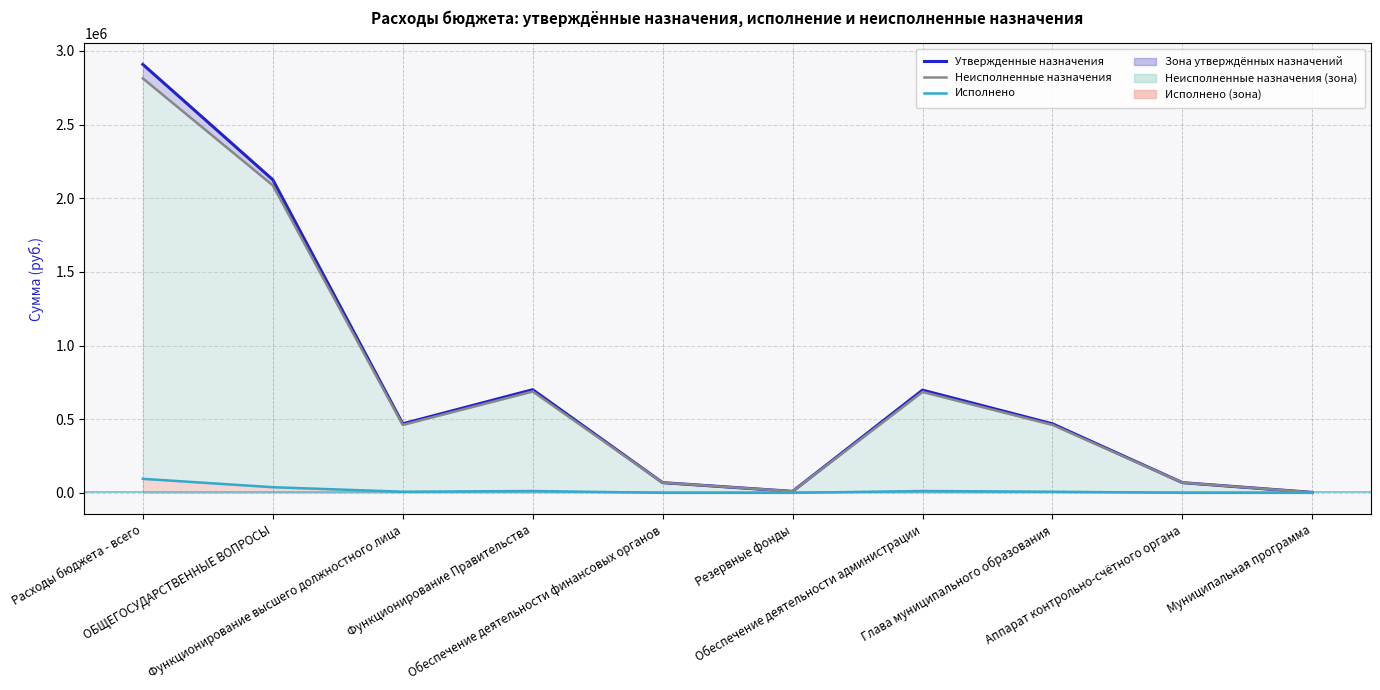

True or false: Утвержденные назначения has a value of 2908297.6 at Расходы бюджета - всего.

True